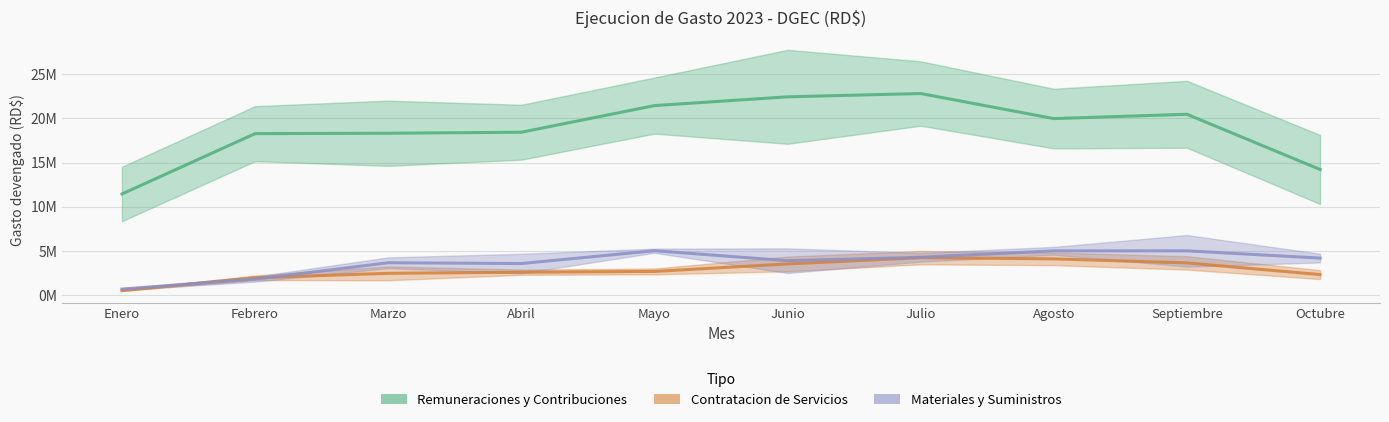

Which category has the highest value across all series?

Junio